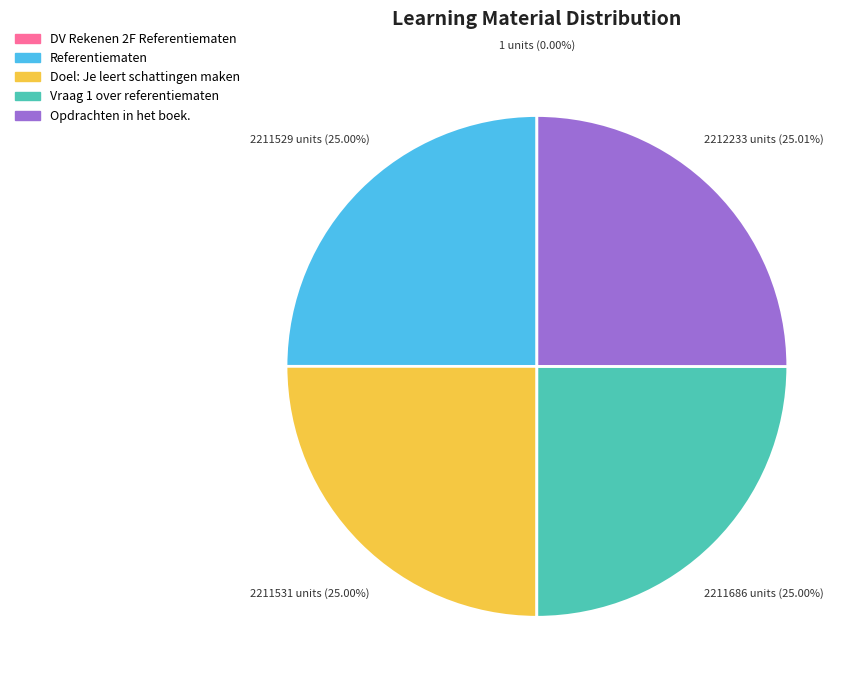

Approximately how many times larger is the value at Doel: Je leert schattingen maken compared to Vraag 1 over referentiematen?

1.0